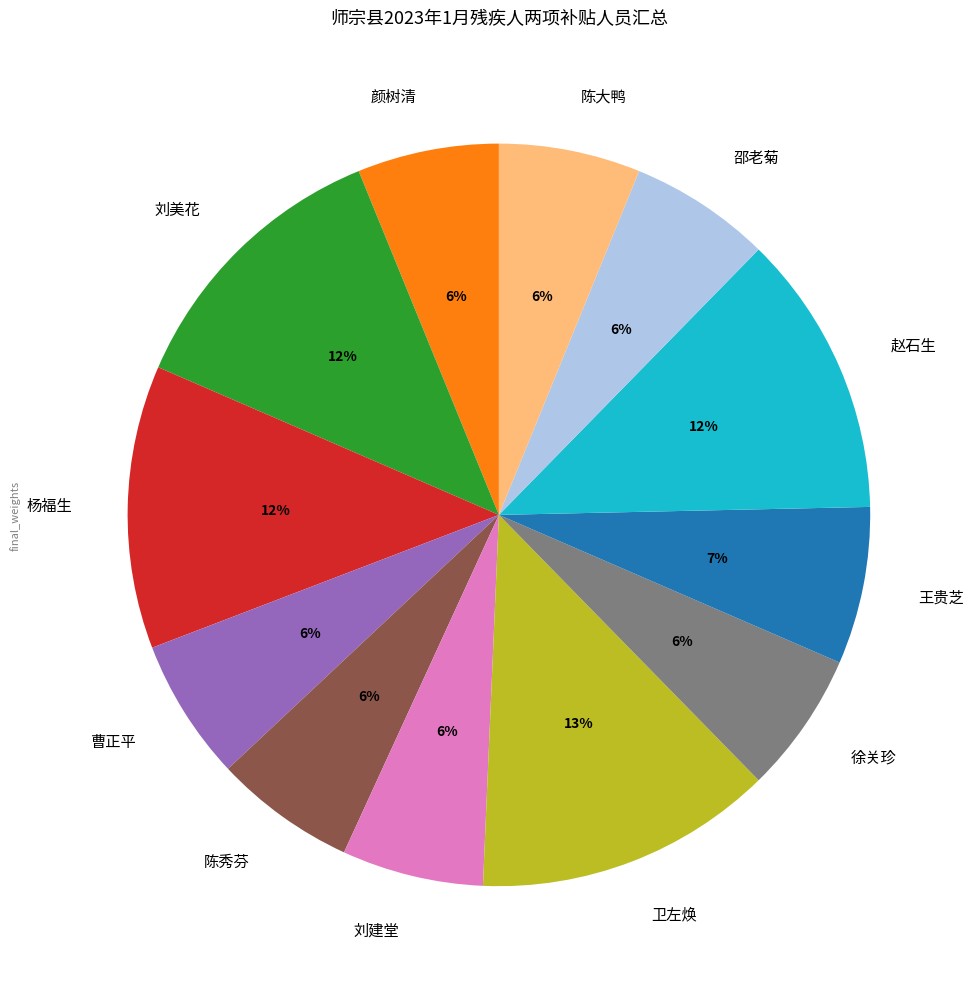

How many segments does this pie chart have?

12